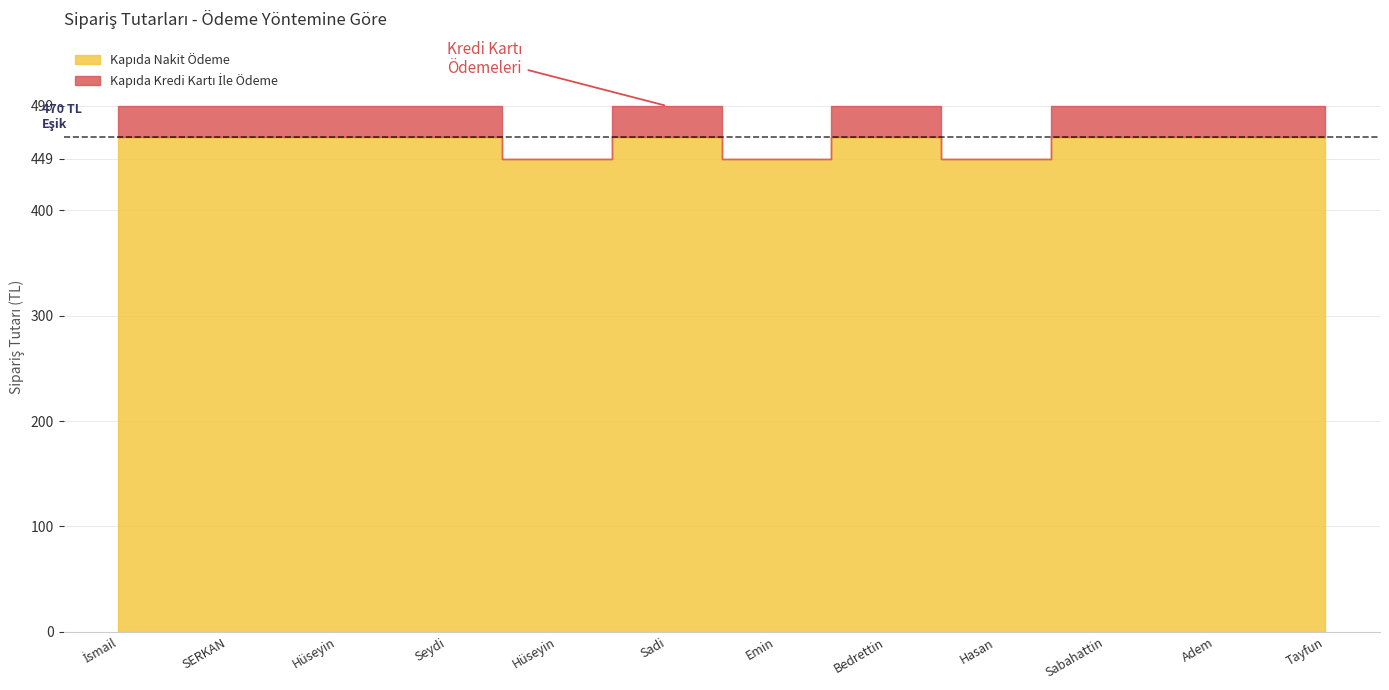

Is the value of Kapıda Kredi Kartı İle Ödeme at Hüseyin akgül greater than the value of Kapıda Nakit Ödeme at Hüseyin Kızılay?

No